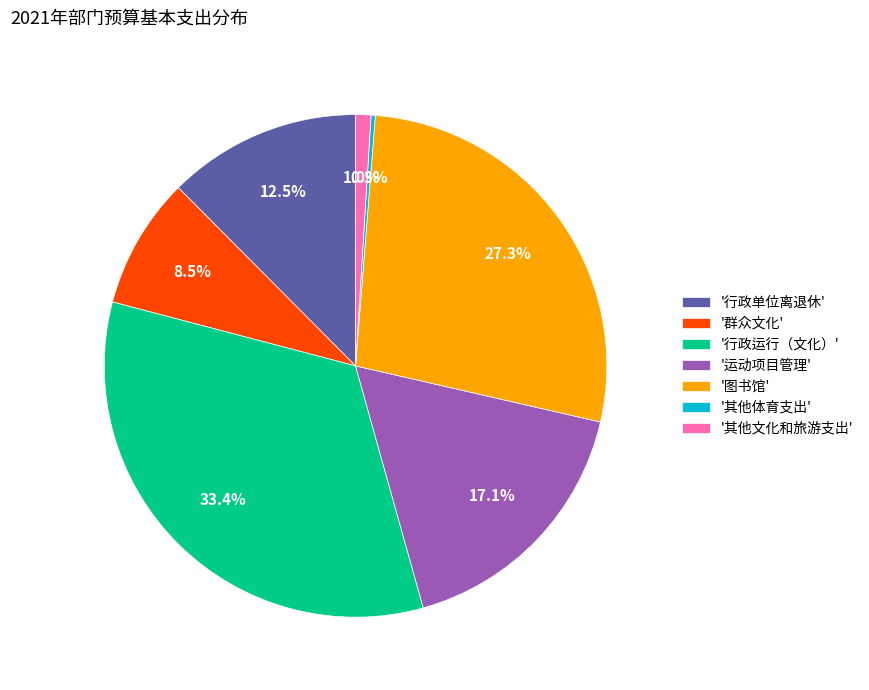

Is the sum of '运动项目管理' and '其他文化和旅游支出' greater than half?

No